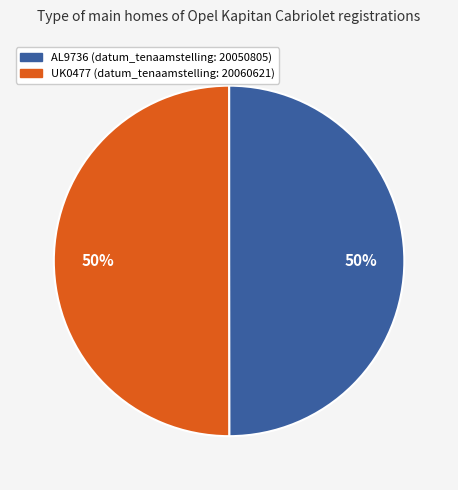

Do UK0477 and AL9736 together represent more than half of the pie?

Yes